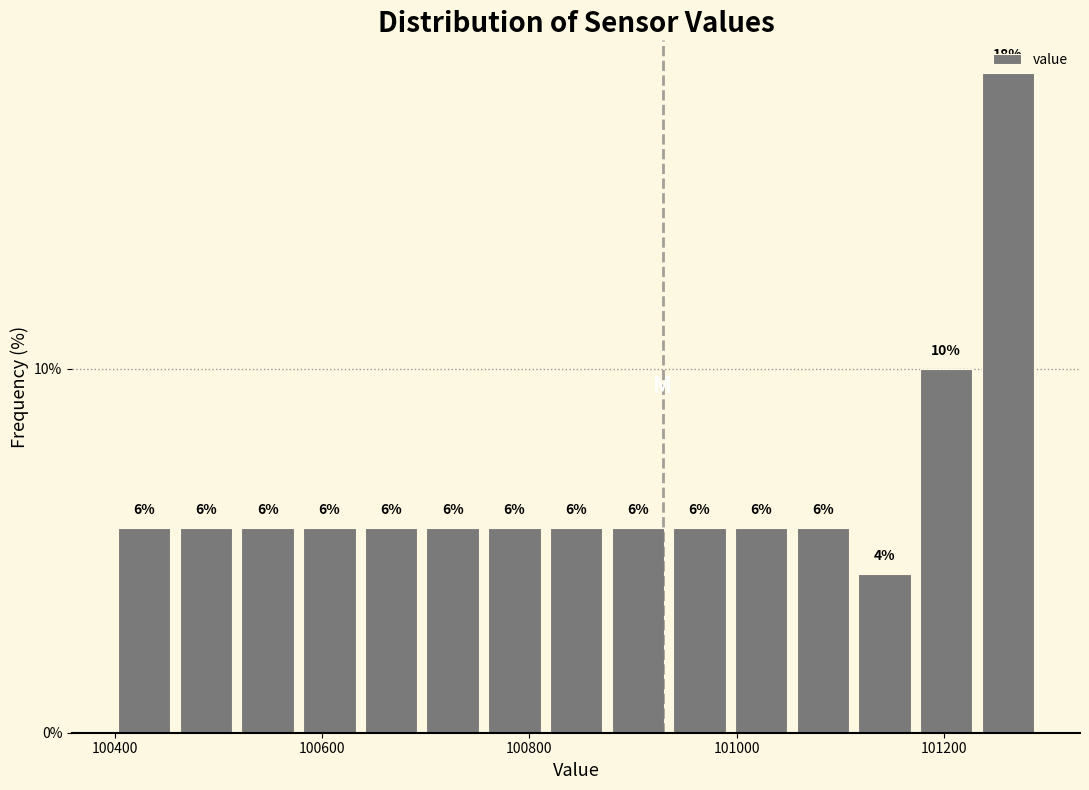

Read against the x-axis, roughly where is the centre of the tallest bar?

101260